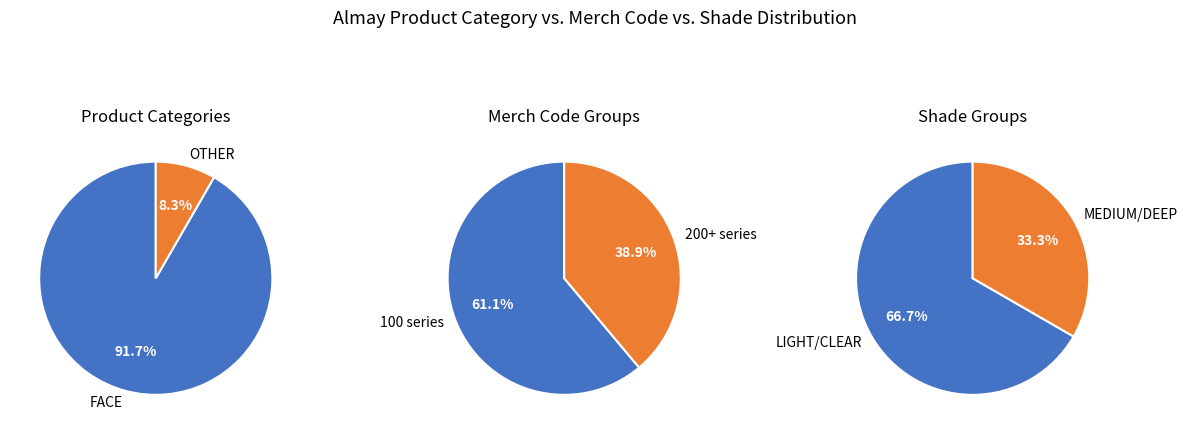

Do 3 and 1 together represent more than half of the pie?

No